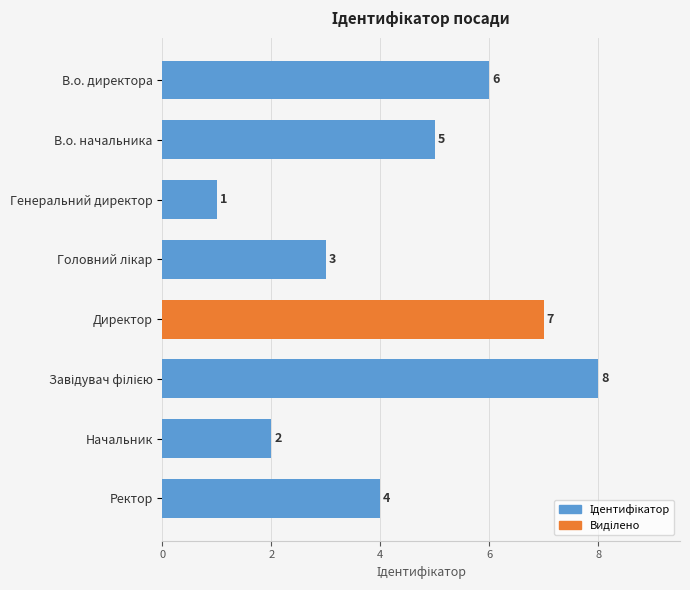

What is the greatest value displayed?

8